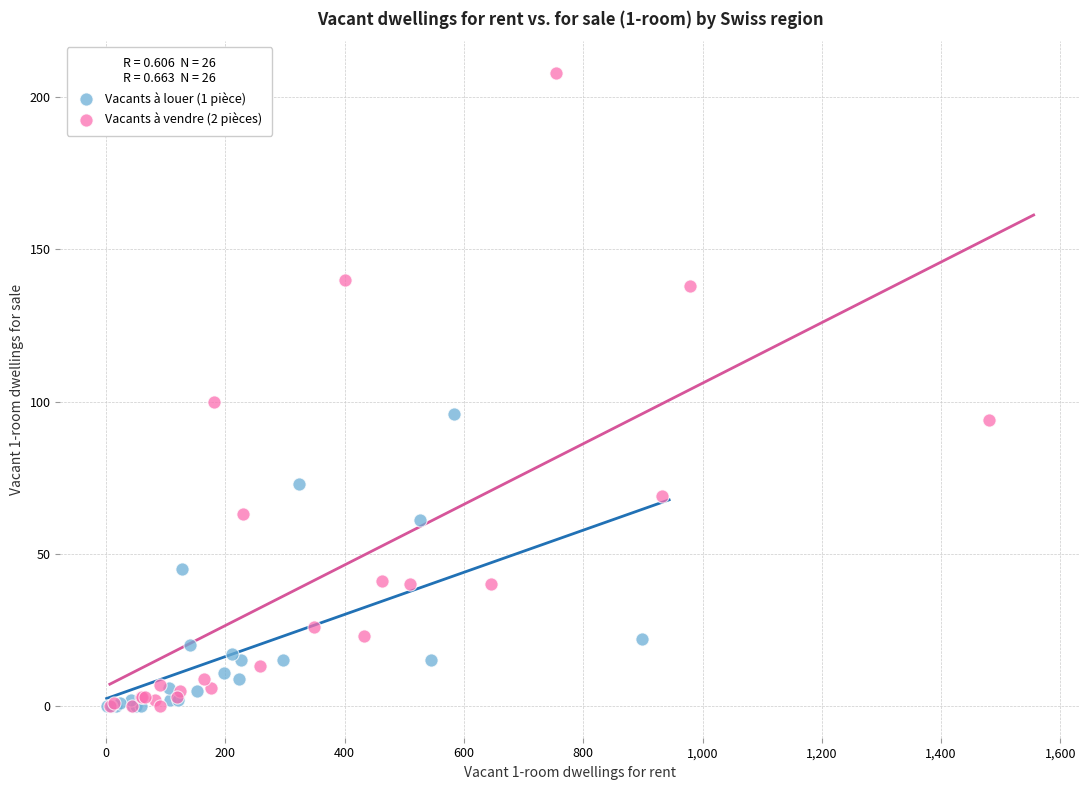

Which series contains the highest Y value?

Vacants à vendre (2 pièces)